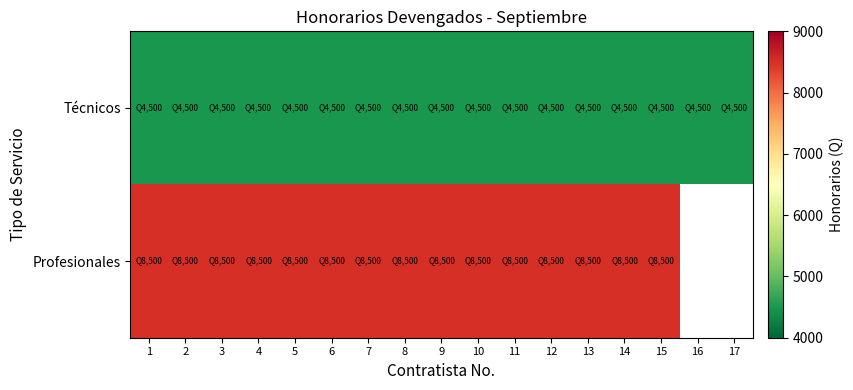

Which series changed the most between 8 and 12?

Técnicos